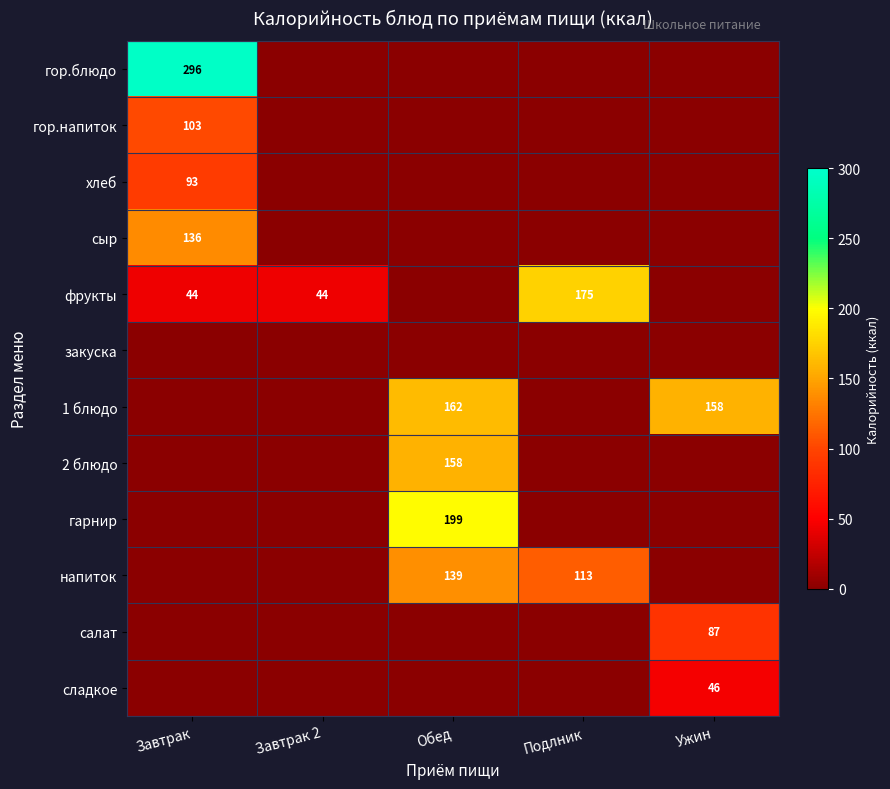

At which category is the sum across all series the highest?

Завтрак